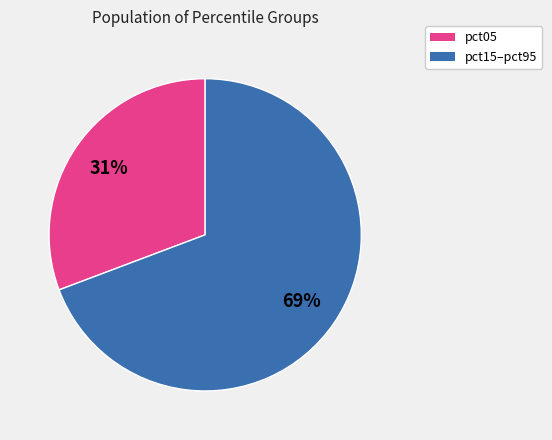

True or false: pct05 accounts for 23% of the total.

False